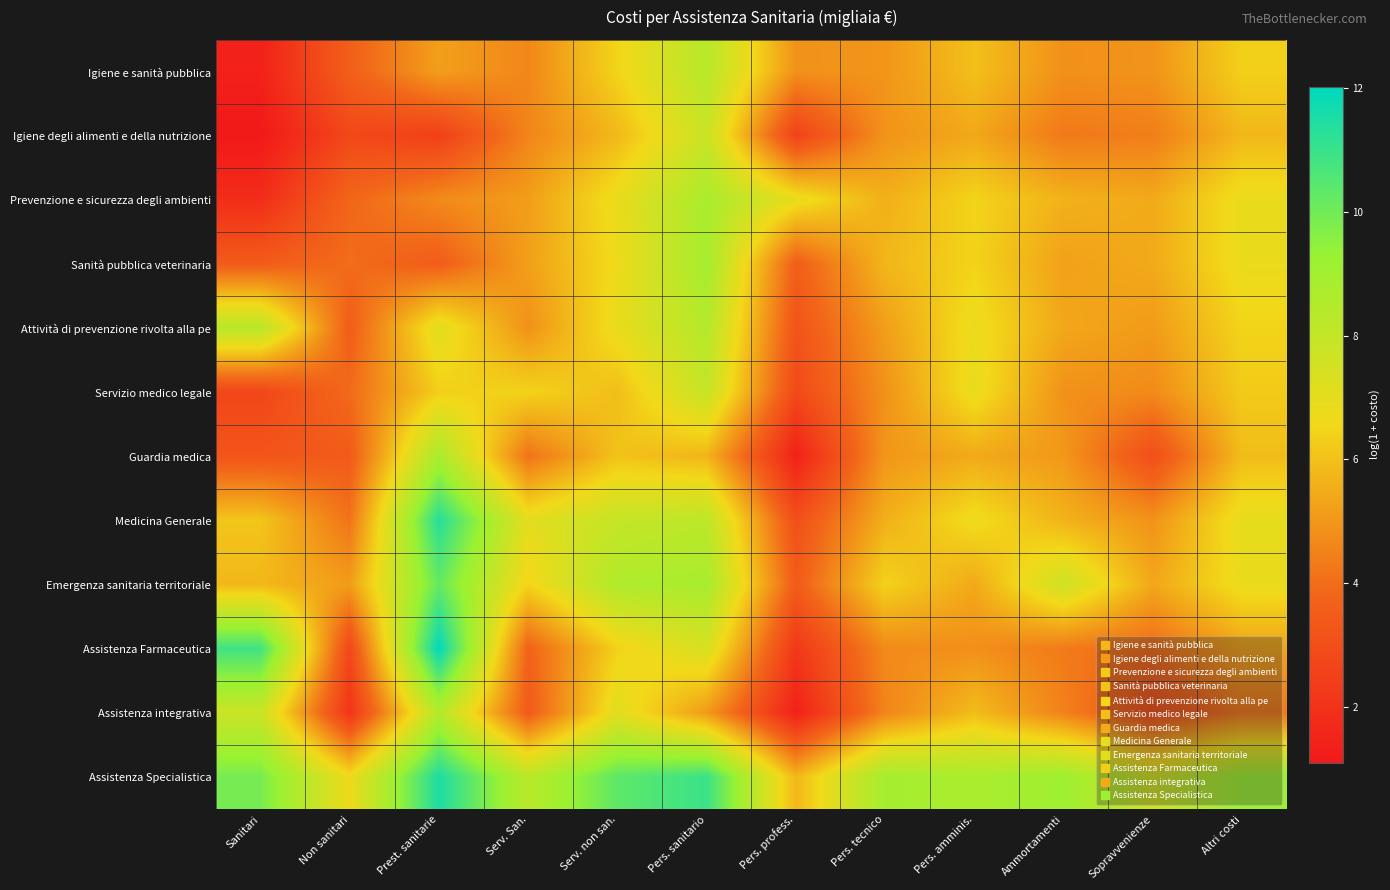

Reading right to left, what are all the values shown in this chart?

Igiene e sanità pubblica: Altri costi=6.4	Sopravvenienze=4.9	Ammortamenti=4.9	Pers. amminis.=6.0	Pers. tecnico=5.0	Pers. profess.=4.9	Pers. sanitario=8.3	Serv. non san.=6.5	Serv. San.=4.6	Prest. sanitarie=5.2	Non sanitari=3.6	Sanitari=1.4
Igiene degli alimenti e della nutrizione: Altri costi=5.8	Sopravvenienze=4.4	Ammortamenti=4.3	Pers. amminis.=5.4	Pers. tecnico=4.9	Pers. profess.=2.6	Pers. sanitario=7.8	Serv. non san.=5.8	Serv. San.=4.6	Prest. sanitarie=2.5	Non sanitari=2.8	Sanitari=1.1
Prevenzione e sicurezza degli ambienti: Altri costi=6.8	Sopravvenienze=5.5	Ammortamenti=5.7	Pers. amminis.=6.5	Pers. tecnico=5.6	Pers. profess.=6.9	Pers. sanitario=8.8	Serv. non san.=6.8	Serv. San.=5.2	Prest. sanitarie=4.7	Non sanitari=3.8	Sanitari=1.8
Sanità pubblica veterinaria: Altri costi=6.8	Sopravvenienze=5.5	Ammortamenti=5.2	Pers. amminis.=6.4	Pers. tecnico=5.8	Pers. profess.=3.6	Pers. sanitario=8.9	Serv. non san.=6.7	Serv. San.=5.2	Prest. sanitarie=3.5	Non sanitari=4.0	Sanitari=3.5
Attività di prevenzione rivolta alla pe: Altri costi=6.5	Sopravvenienze=5.1	Ammortamenti=5.4	Pers. amminis.=6.8	Pers. tecnico=5.2	Pers. profess.=3.2	Pers. sanitario=8.4	Serv. non san.=6.9	Serv. San.=4.9	Prest. sanitarie=7.1	Non sanitari=3.6	Sanitari=8.4
Servizio medico legale: Altri costi=6.2	Sopravvenienze=4.7	Ammortamenti=4.9	Pers. amminis.=6.8	Pers. tecnico=4.9	Pers. profess.=2.8	Pers. sanitario=7.9	Serv. non san.=5.9	Serv. San.=6.4	Prest. sanitarie=6.3	Non sanitari=4.0	Sanitari=2.7
Guardia medica: Altri costi=5.9	Sopravvenienze=3.0	Ammortamenti=5.0	Pers. amminis.=5.5	Pers. tecnico=5.0	Pers. profess.=1.4	Pers. sanitario=5.7	Serv. non san.=6.0	Serv. San.=4.1	Prest. sanitarie=8.8	Non sanitari=3.5	Sanitari=3.2
Medicina Generale: Altri costi=6.9	Sopravvenienze=4.9	Ammortamenti=5.6	Pers. amminis.=6.7	Pers. tecnico=5.6	Pers. profess.=3.0	Pers. sanitario=8.2	Serv. non san.=7.9	Serv. San.=7.0	Prest. sanitarie=11.3	Non sanitari=4.1	Sanitari=6.1
Emergenza sanitaria territoriale: Altri costi=6.8	Sopravvenienze=5.4	Ammortamenti=7.7	Pers. amminis.=5.4	Pers. tecnico=6.4	Pers. profess.=3.5	Pers. sanitario=8.8	Serv. non san.=8.6	Serv. San.=6.5	Prest. sanitarie=10.2	Non sanitari=5.1	Sanitari=5.8
Assistenza Farmaceutica: Altri costi=5.3	Sopravvenienze=4.0	Ammortamenti=4.3	Pers. amminis.=4.8	Pers. tecnico=4.7	Pers. profess.=2.2	Pers. sanitario=7.4	Serv. non san.=6.4	Serv. San.=3.7	Prest. sanitarie=12.0	Non sanitari=2.8	Sanitari=10.9
Assistenza integrativa: Altri costi=4.2	Sopravvenienze=2.9	Ammortamenti=4.5	Pers. amminis.=5.9	Pers. tecnico=4.6	Pers. profess.=1.4	Pers. sanitario=5.1	Serv. non san.=7.1	Serv. San.=3.5	Prest. sanitarie=8.5	Non sanitari=2.1	Sanitari=7.8
Assistenza Specialistica: Altri costi=9.2	Sopravvenienze=7.6	Ammortamenti=9.1	Pers. amminis.=8.7	Pers. tecnico=8.9	Pers. profess.=5.8	Pers. sanitario=11.0	Serv. non san.=10.3	Serv. San.=8.3	Prest. sanitarie=11.5	Non sanitari=6.7	Sanitari=9.9